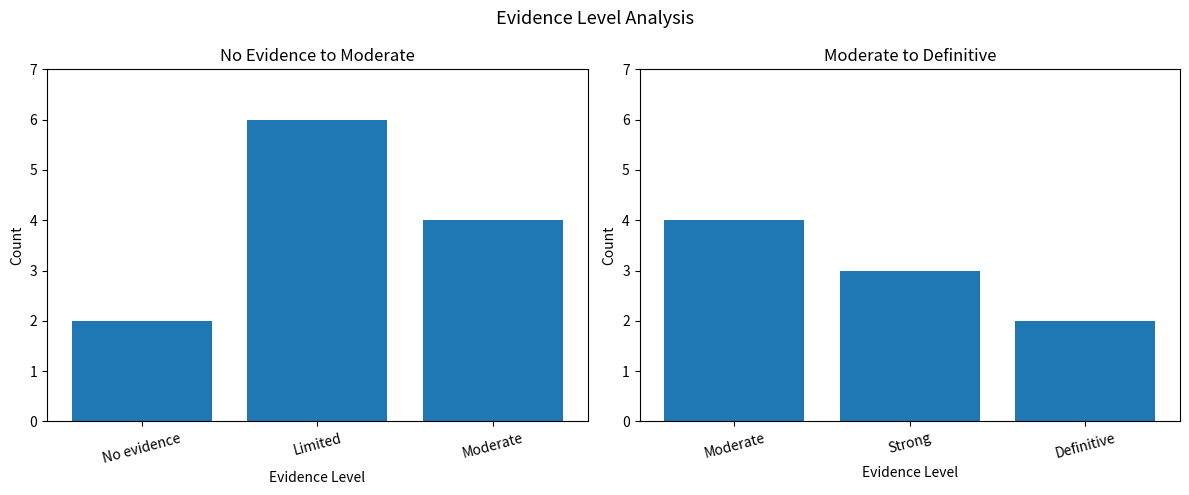

What is the ratio of the value at Definitive to the value at Strong?

0.7